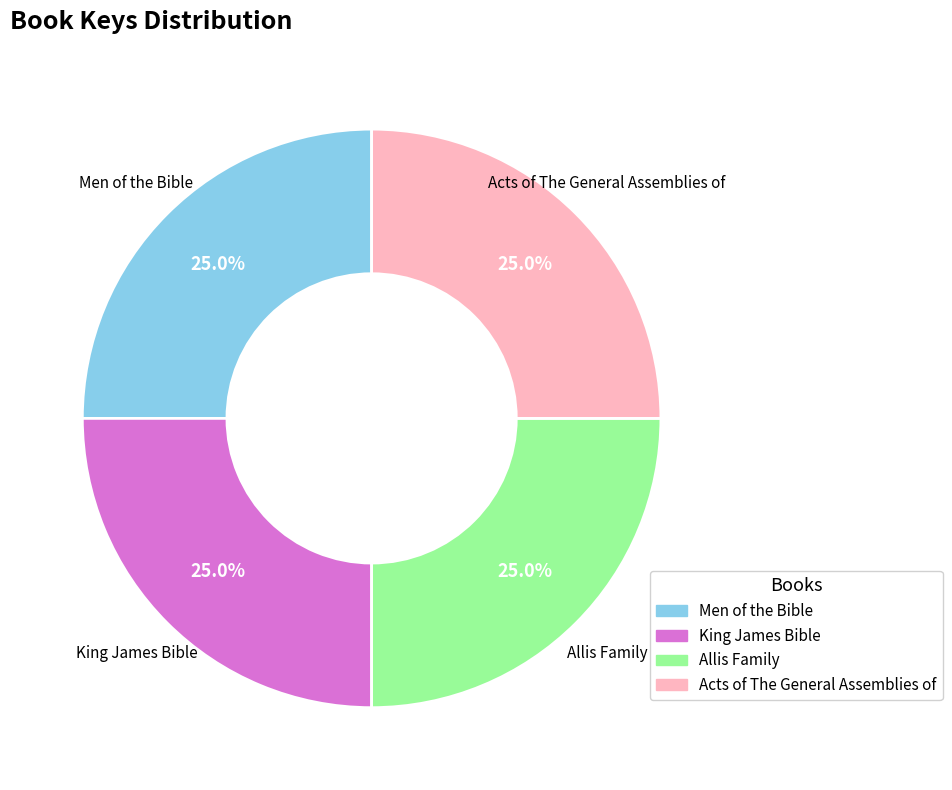

Approximately how many times larger is the value at King James Bible compared to Allis Family?

1.0